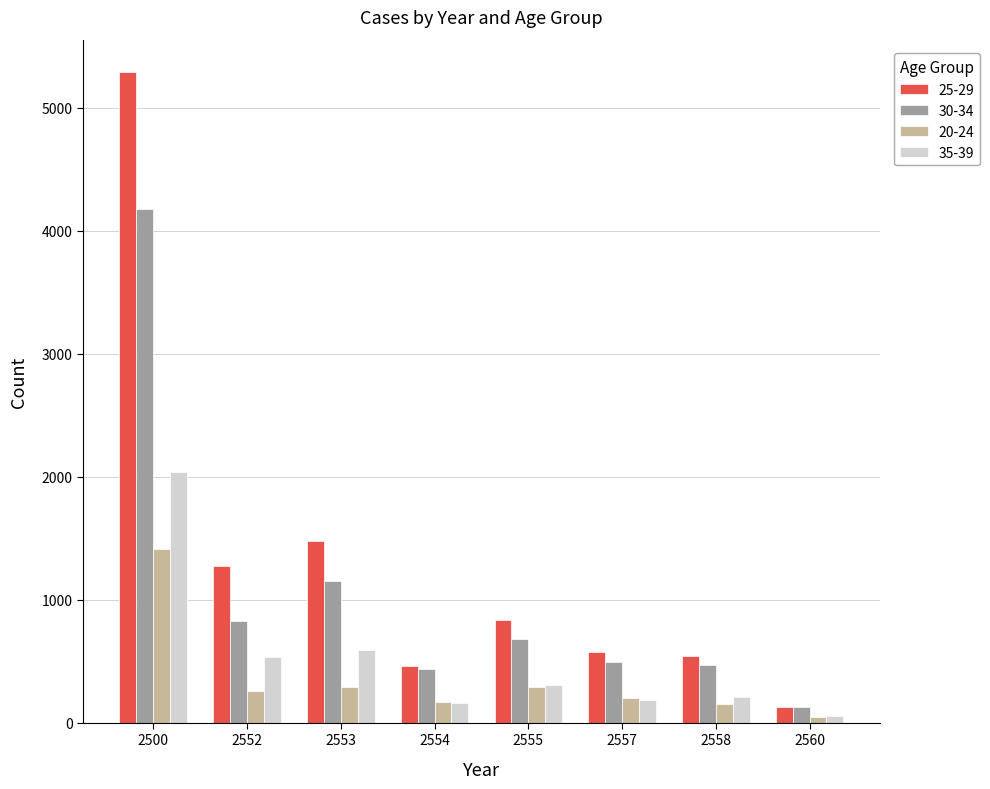

Between 2553 and 2554, which series saw the biggest shift?

25-29